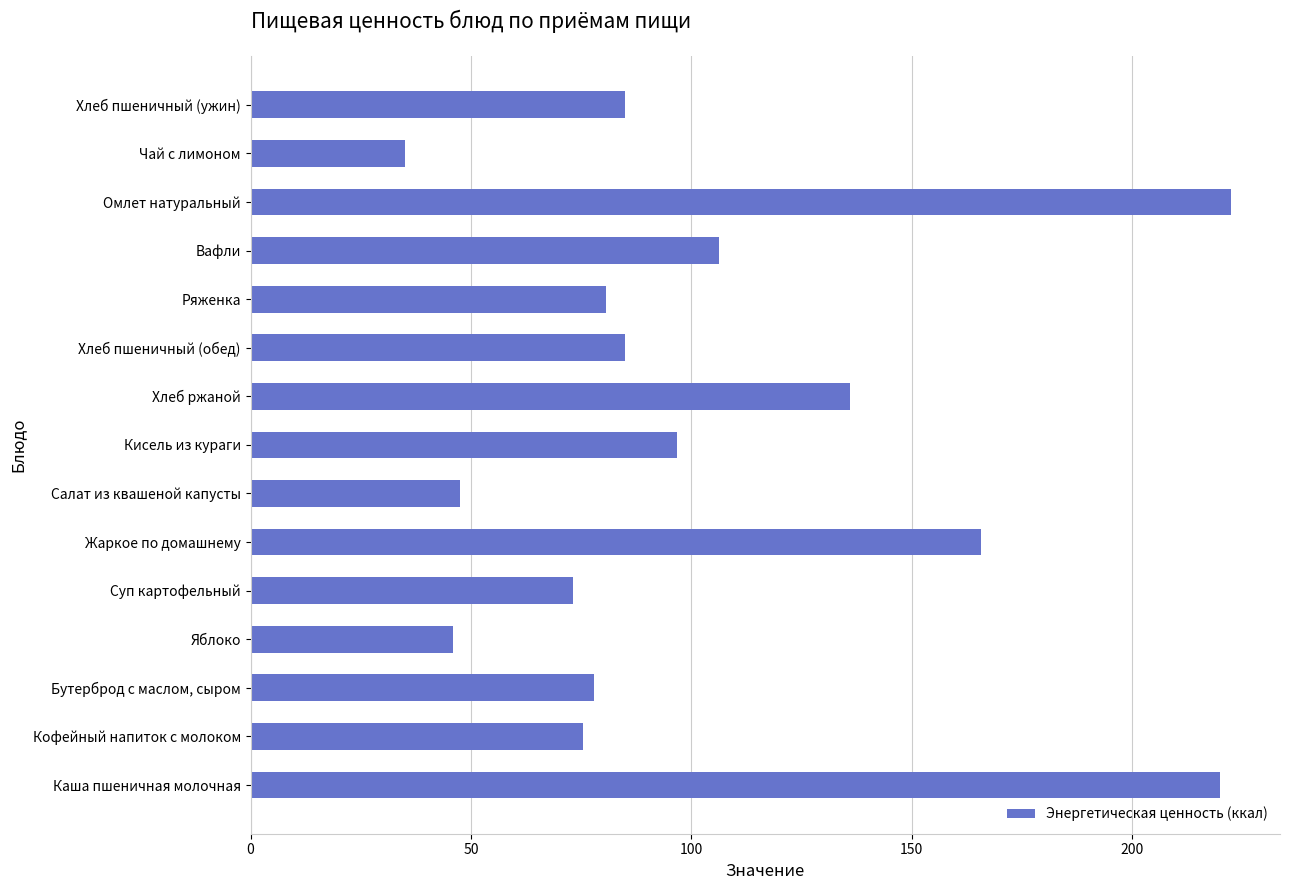

What is the smallest value displayed?

35.0